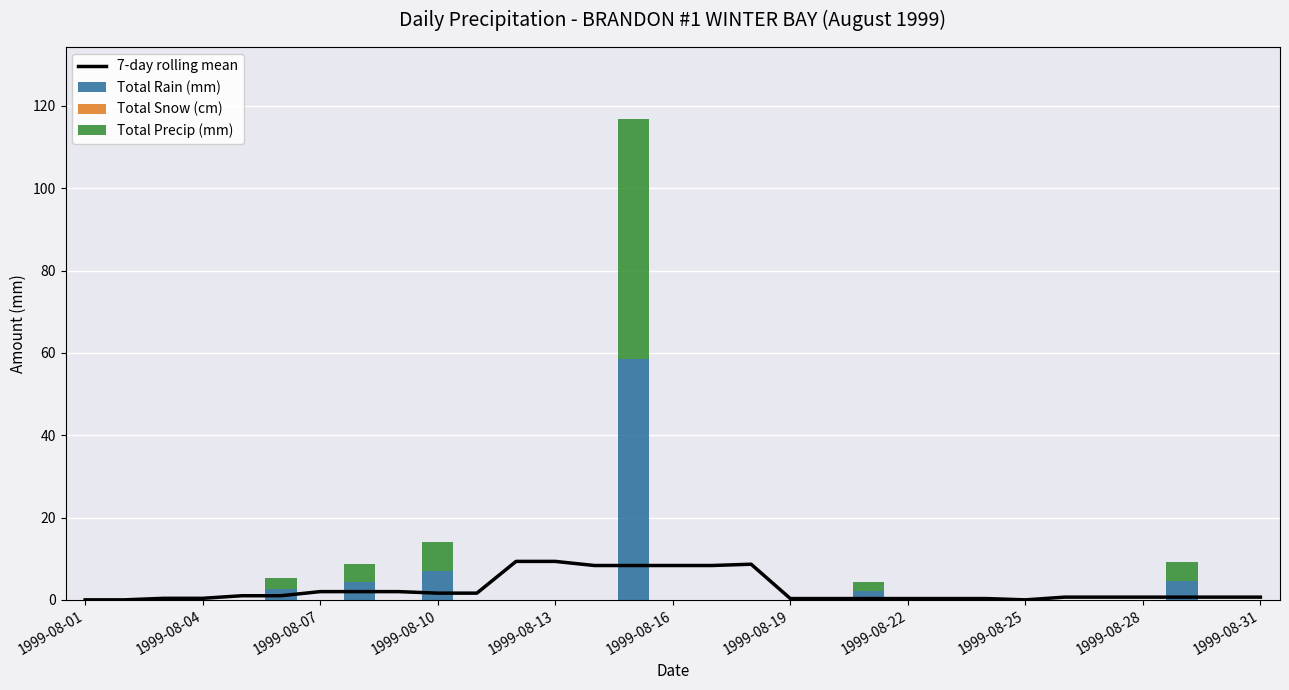

How many categories are shown in the chart?

31